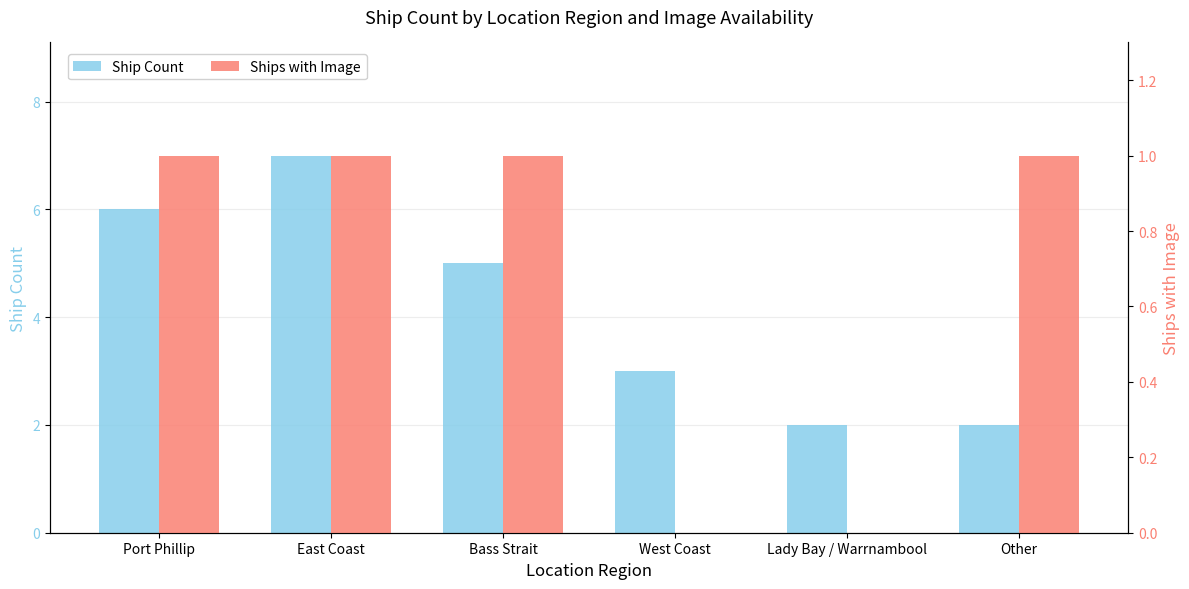

What is the difference between the Ship Count values at Other and Bass Strait?

3